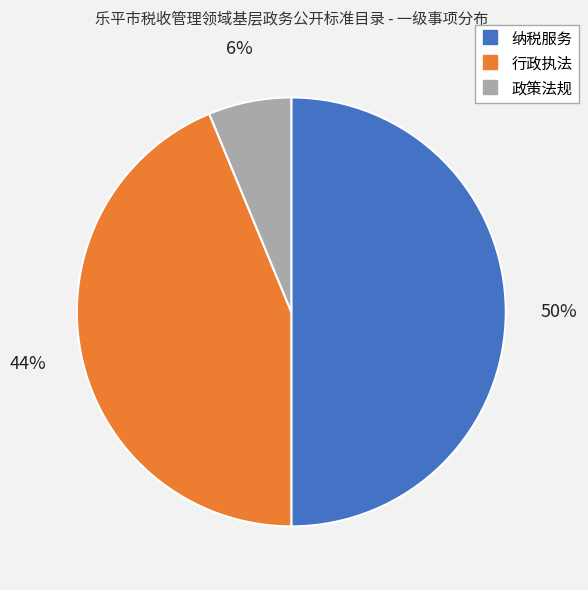

Count the number of slices in the pie.

3